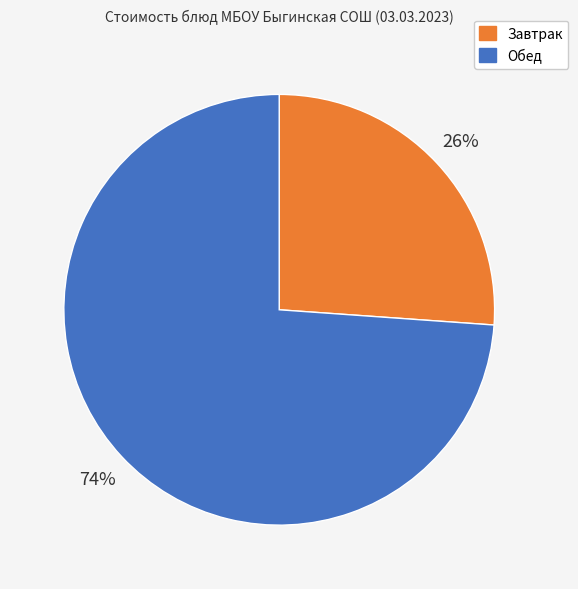

To the nearest percent, what is the difference between the largest and smallest slice percentages?

48%